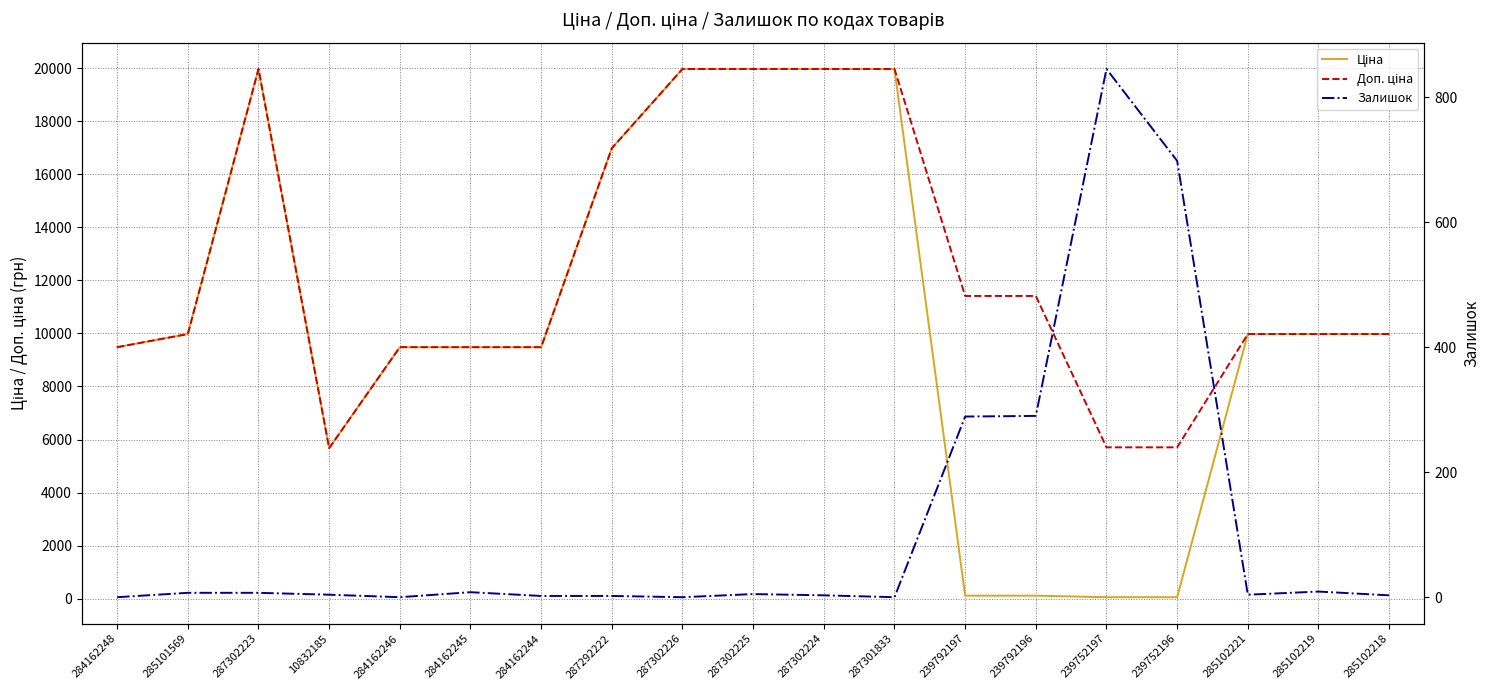

Which has a higher value, 285102219 or 10832185?

285102219